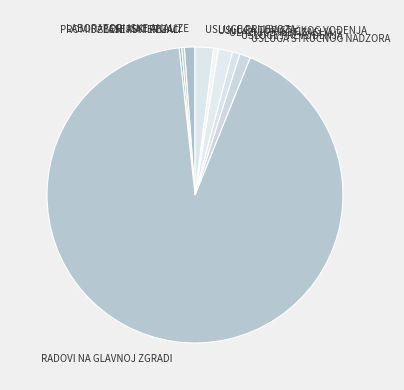

The USLUGE PRIJEVOZA slice represents 12% of the pie. True or false?

False